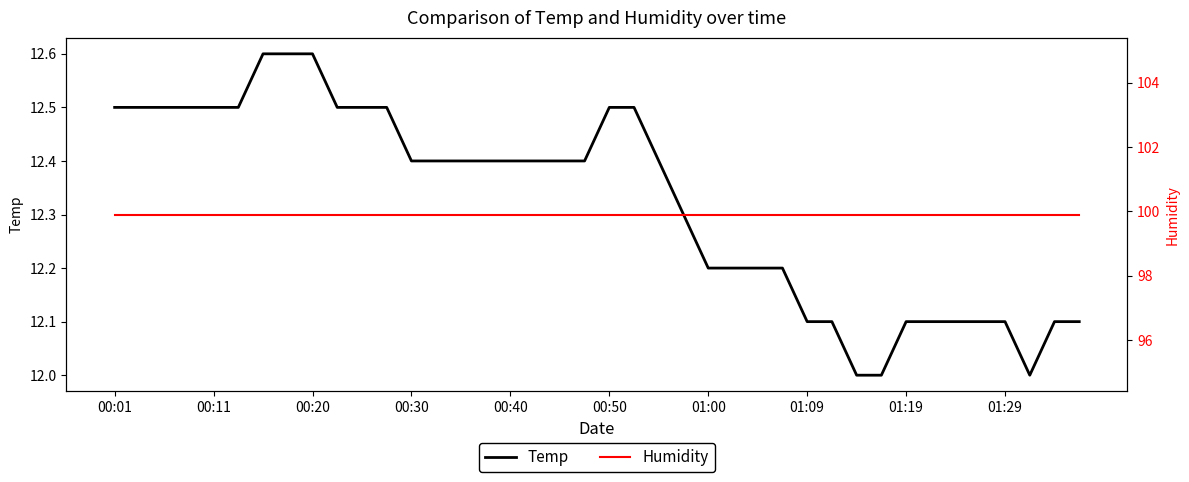

What is the lowest value of the Temp series?

12.0